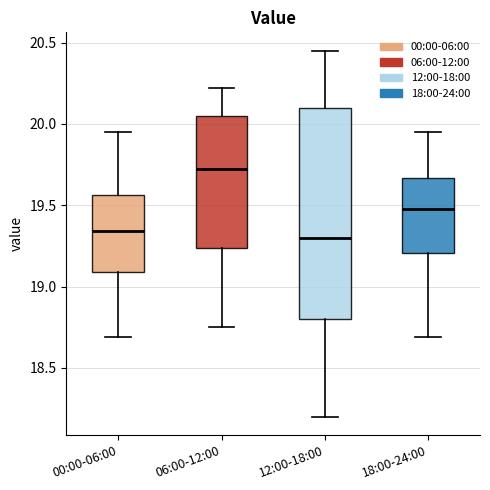

Reading left to right, read every box against the y-axis: the position of its median line, the range the box covers, and the ends of its whiskers. The values are not printed on the chart, so give them approximately, as read against the axis.

00:00-06:00: median 19.35, box 19.10 to 19.55, whiskers 18.70 to 19.95
06:00-12:00: median 19.75, box 19.25 to 20.05, whiskers 18.75 to 20.20
12:00-18:00: median 19.30, box 18.80 to 20.10, whiskers 18.20 to 20.45
18:00-24:00: median 19.50, box 19.20 to 19.65, whiskers 18.70 to 19.95